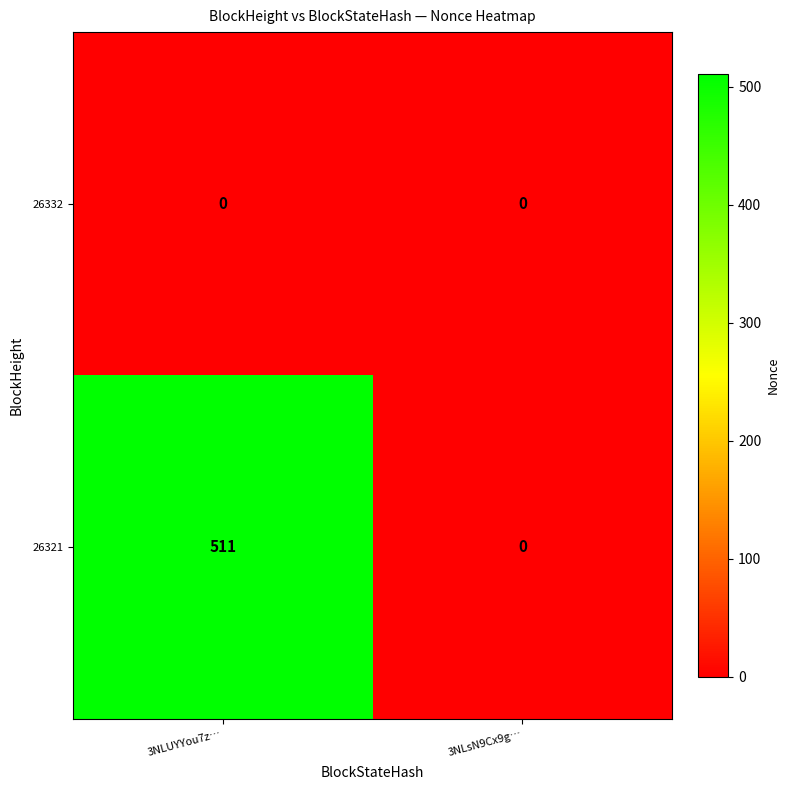

What is the spread (max minus min) of values at 3NLUYYou7z…?

511